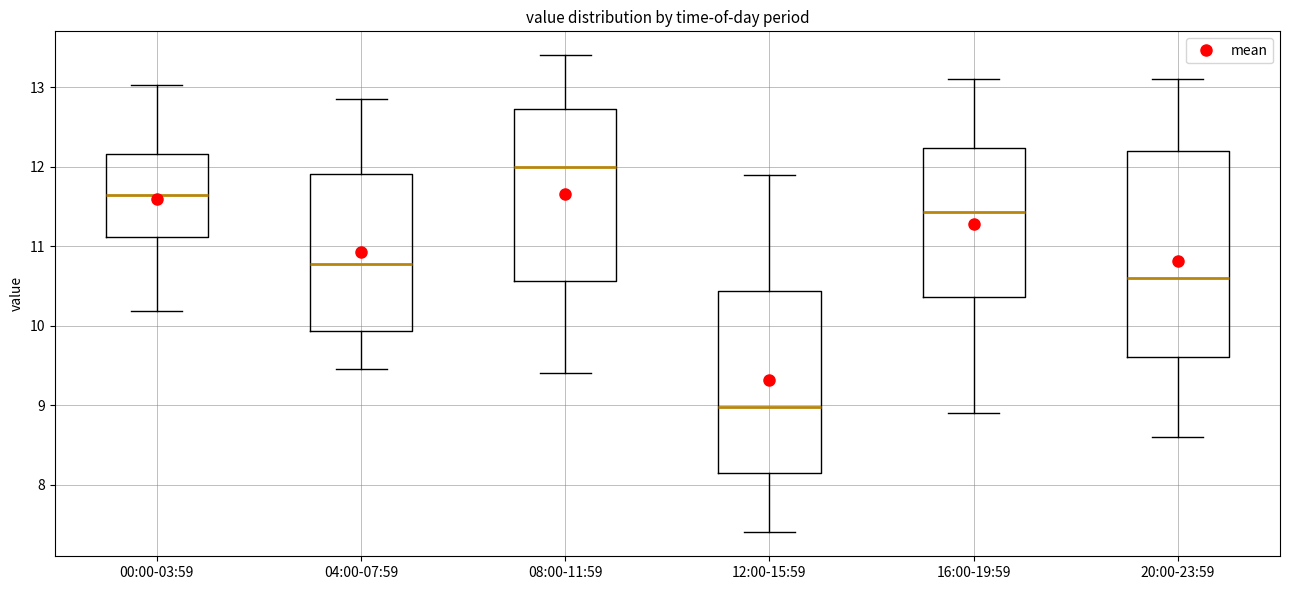

Reading left to right, transcribe this box plot: for each box, give where its median line is, the range the box spans, and where its two whiskers end, as read against the y-axis. The values are not printed on the chart, so give them approximately, as read against the axis.

00:00-03:59: median 11.6, box 11.1 to 12.2, whiskers 10.2 to 13.0
04:00-07:59: median 10.8, box 9.9 to 11.9, whiskers 9.5 to 12.9
08:00-11:59: median 12.0, box 10.6 to 12.7, whiskers 9.4 to 13.4
12:00-15:59: median 9.0, box 8.2 to 10.4, whiskers 7.4 to 11.9
16:00-19:59: median 11.4, box 10.4 to 12.2, whiskers 8.9 to 13.1
20:00-23:59: median 10.6, box 9.6 to 12.2, whiskers 8.6 to 13.1